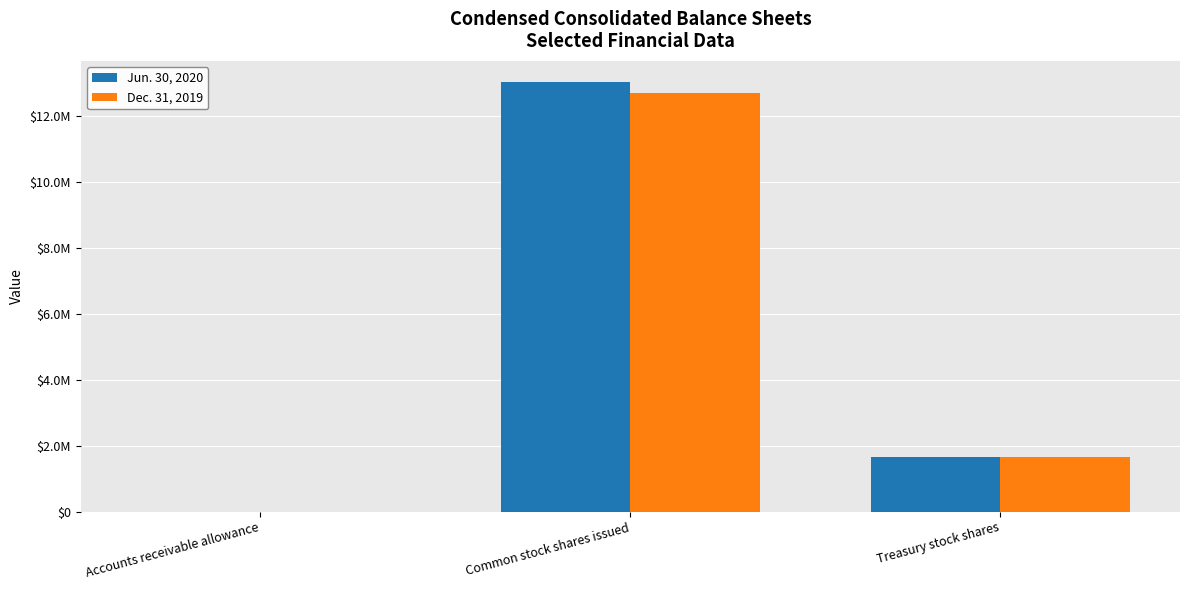

Reading left to right, list all the values displayed in this chart.

Jun. 30, 2020: 338	13025169	1646420
Dec. 31, 2019: 338	12700660	1646420